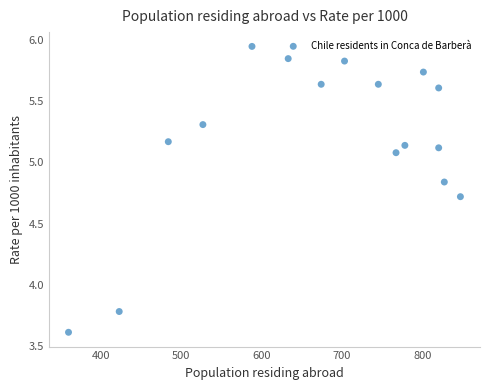

What is the range of Y values (max minus min)?

2.3